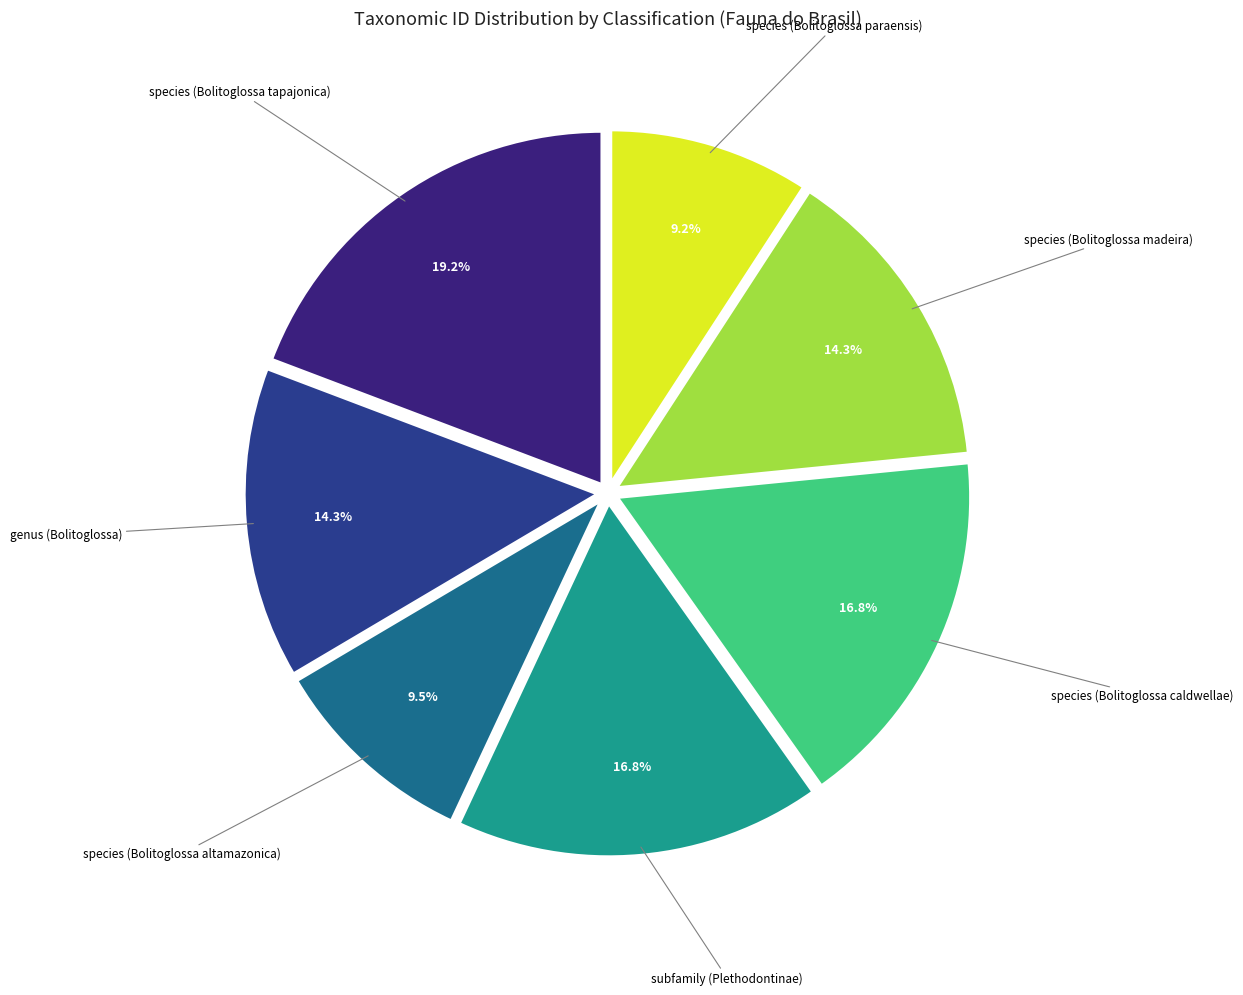

How many segments does this pie chart have?

7